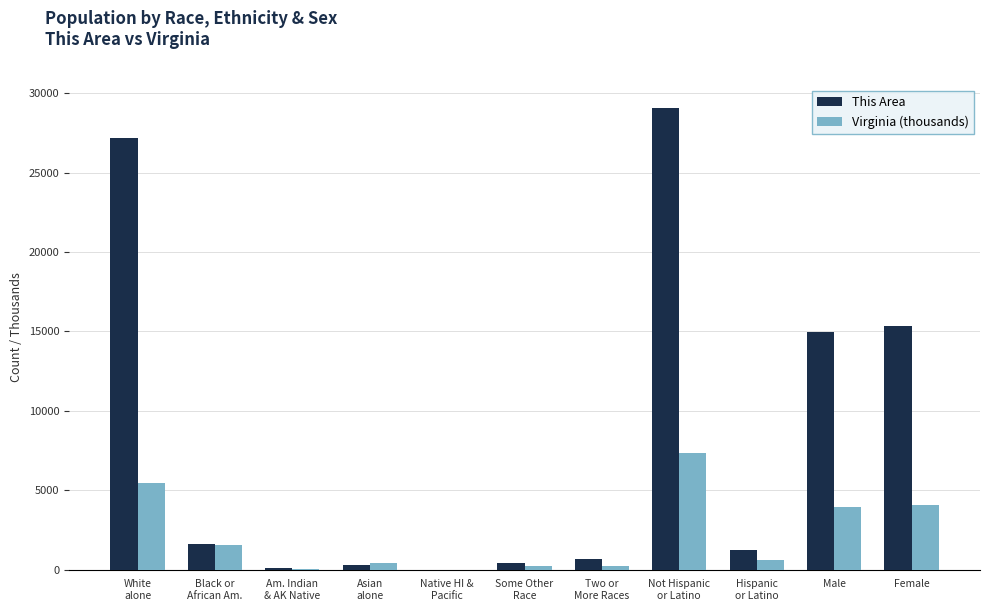

How many series are shown in this chart?

2